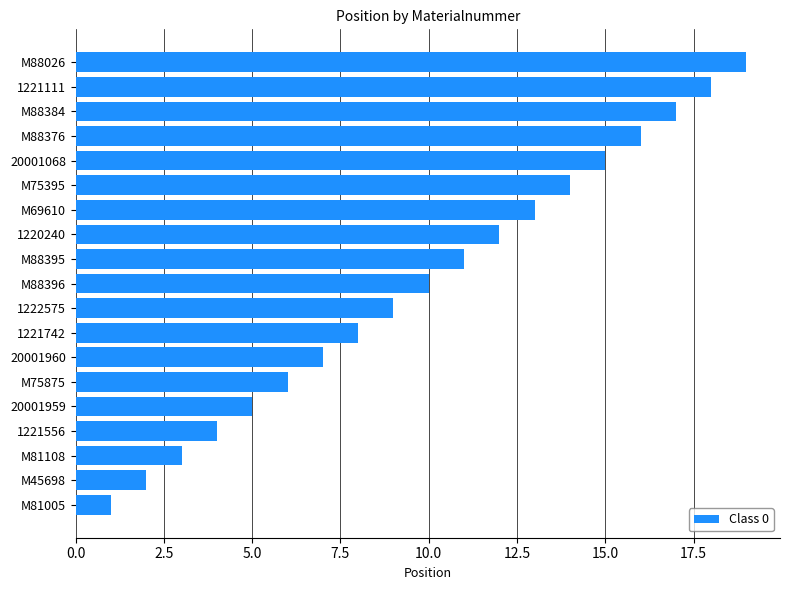

Rank the categories by value from highest to lowest.

M88026, 1221111, M88384, M88376, 20001068, M75395, M69610, 1220240, M88395, M88396, 1222575, 1221742, 20001960, M75875, 20001959, 1221556, M81108, M45698, M81005